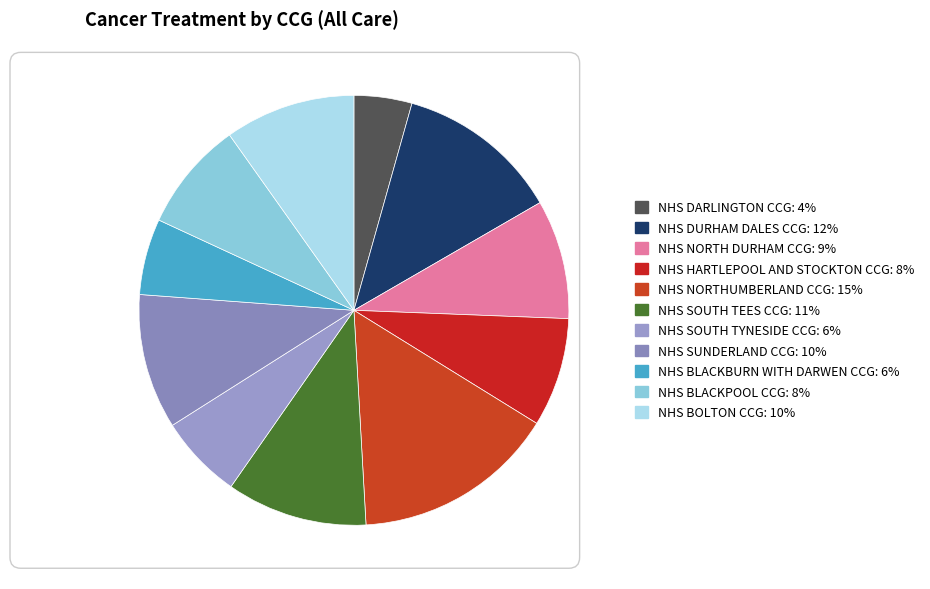

How many slices are in this pie chart?

11